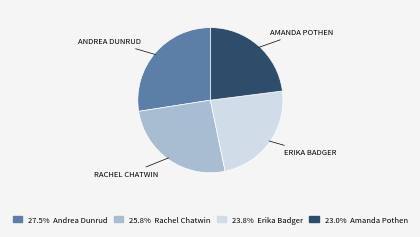

How many slices are in this pie chart?

4